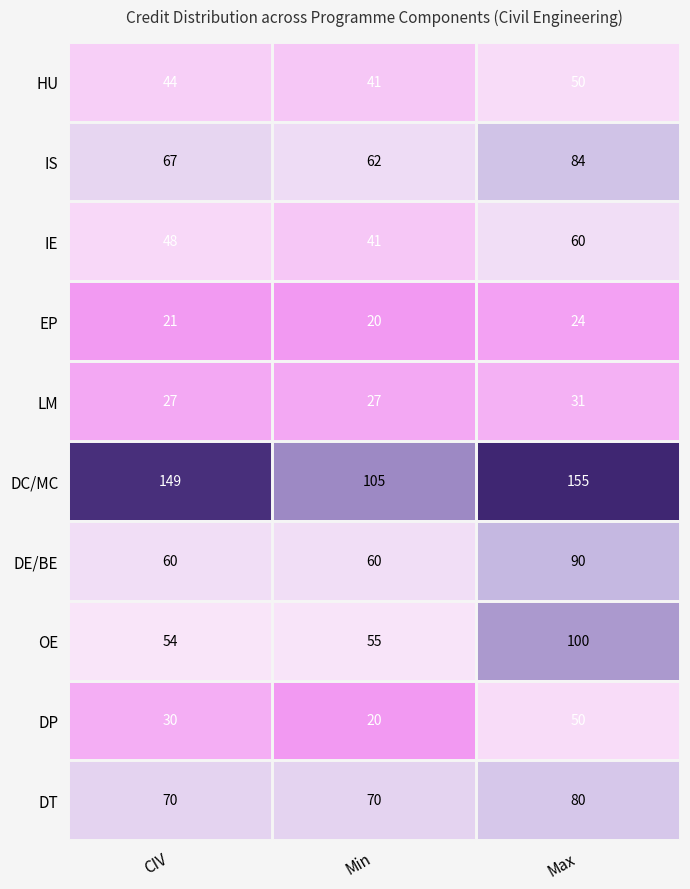

Which series has the widest spread of values?

DC/MC